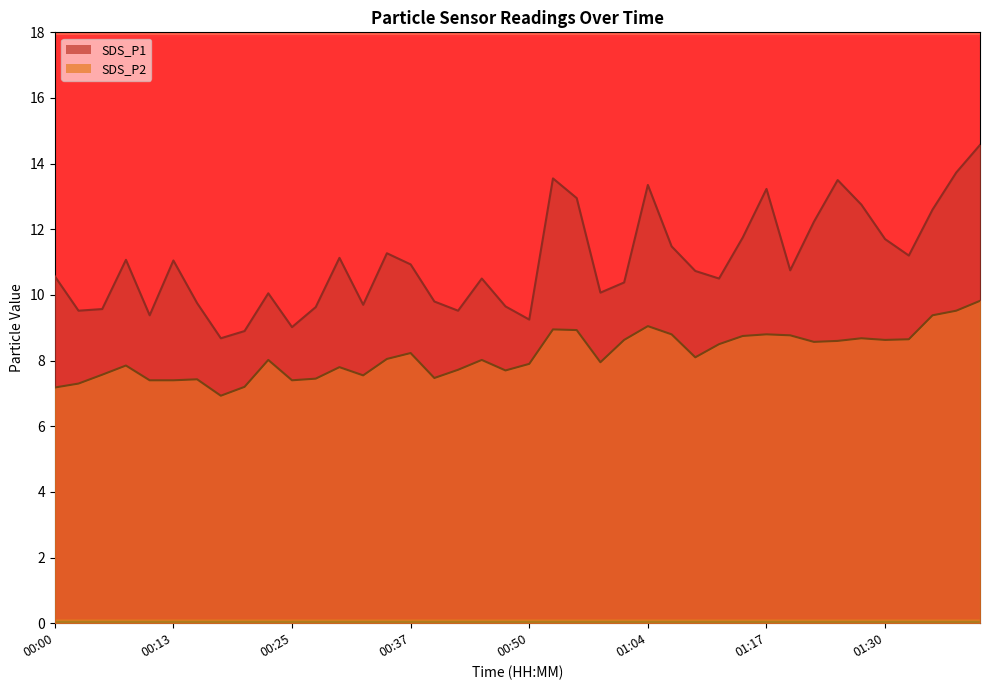

Reading left to right, transcribe all the data shown in this chart.

SDS_P1: 00:00=10.6	00:02=9.5	00:05=9.6	00:08=11.1	00:10=9.4	00:13=11.1	00:15=9.8	00:17=8.7	00:20=8.9	00:22=10.1	00:25=9.0	00:27=9.6	00:30=11.1	00:32=9.7	00:35=11.3	00:37=10.9	00:40=9.8	00:42=9.5	00:45=10.5	00:48=9.7	00:50=9.2	00:53=13.6	00:56=12.9	00:58=10.1	01:01=10.4	01:04=13.3	01:06=11.5	01:09=10.7	01:12=10.5	01:14=11.8	01:17=13.2	01:19=10.8	01:22=12.2	01:25=13.5	01:28=12.8	01:30=11.7	01:33=11.2	01:36=12.6	01:38=13.7	01:41=14.6
SDS_P2: 00:00=7.2	00:02=7.3	00:05=7.6	00:08=7.8	00:10=7.4	00:13=7.4	00:15=7.4	00:17=6.9	00:20=7.2	00:22=8.0	00:25=7.4	00:27=7.5	00:30=7.8	00:32=7.5	00:35=8.1	00:37=8.2	00:40=7.5	00:42=7.7	00:45=8.0	00:48=7.7	00:50=7.9	00:53=8.9	00:56=8.9	00:58=8.0	01:01=8.6	01:04=9.1	01:06=8.8	01:09=8.1	01:12=8.5	01:14=8.8	01:17=8.8	01:19=8.8	01:22=8.6	01:25=8.6	01:28=8.7	01:30=8.6	01:33=8.7	01:36=9.4	01:38=9.5	01:41=9.8